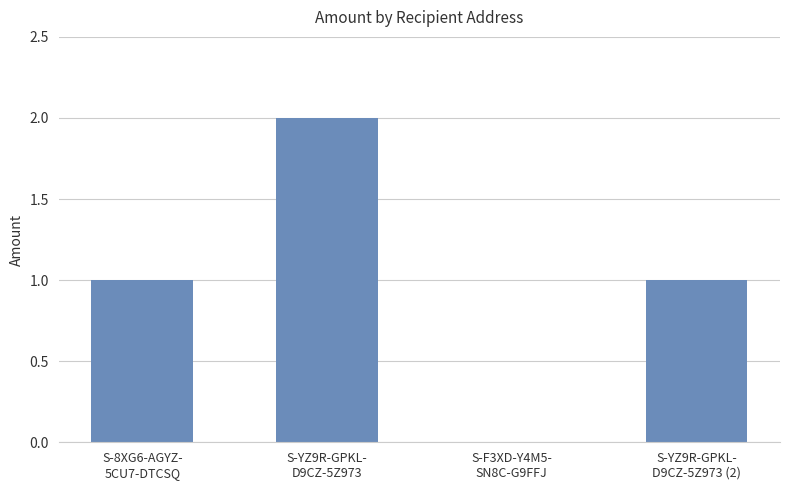

What is the approximate value at S-YZ9R-GPKL-
D9CZ-5Z973?

2